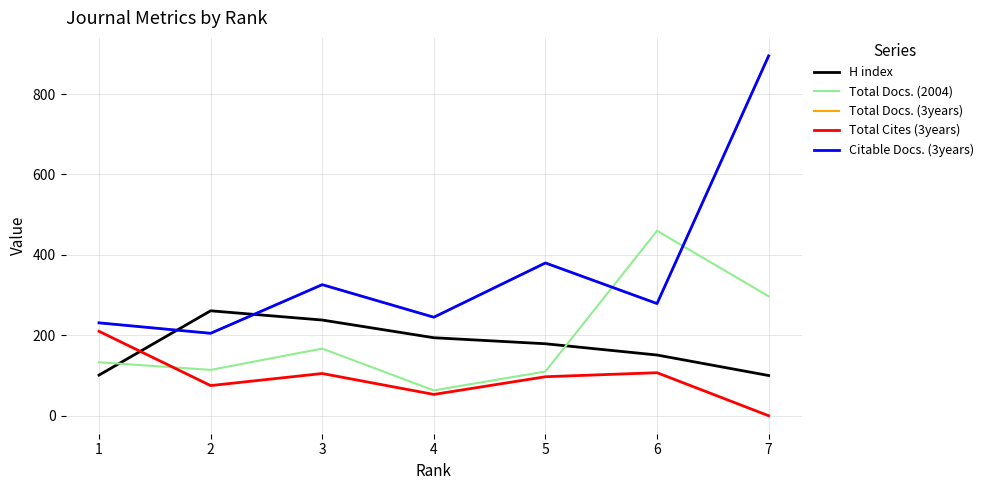

Which category has the lowest value across all series?

7